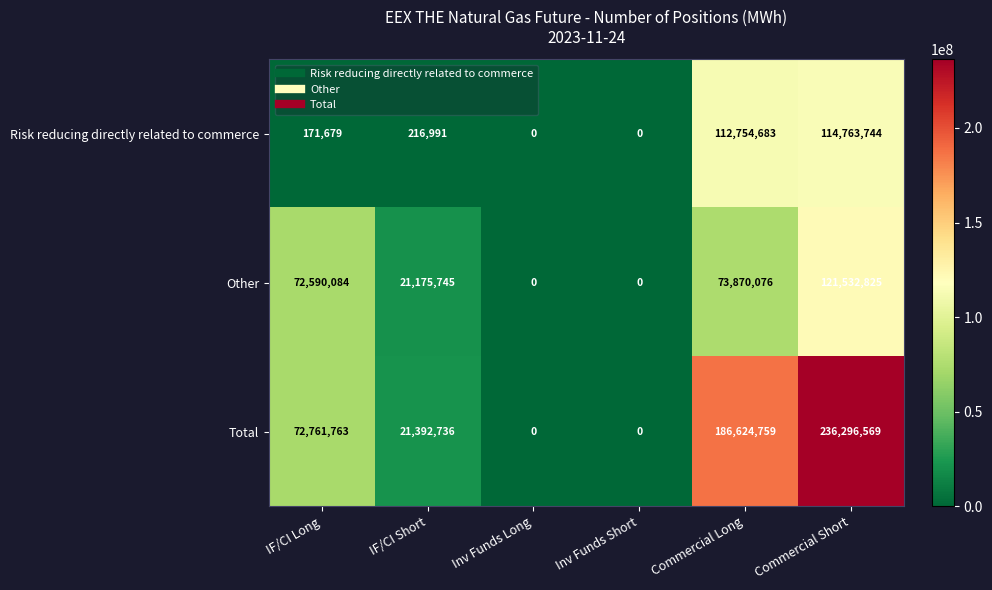

Reading left to right, list all the values displayed in this chart.

Risk reducing directly related to commerce: IF/CI Long=171679	IF/CI Short=216991	Inv Funds Long=0	Inv Funds Short=0	Commercial Long=112754683	Commercial Short=114763744
Other: IF/CI Long=72590084	IF/CI Short=21175745	Inv Funds Long=0	Inv Funds Short=0	Commercial Long=73870076	Commercial Short=121532825
Total: IF/CI Long=72761763	IF/CI Short=21392736	Inv Funds Long=0	Inv Funds Short=0	Commercial Long=186624759	Commercial Short=236296569